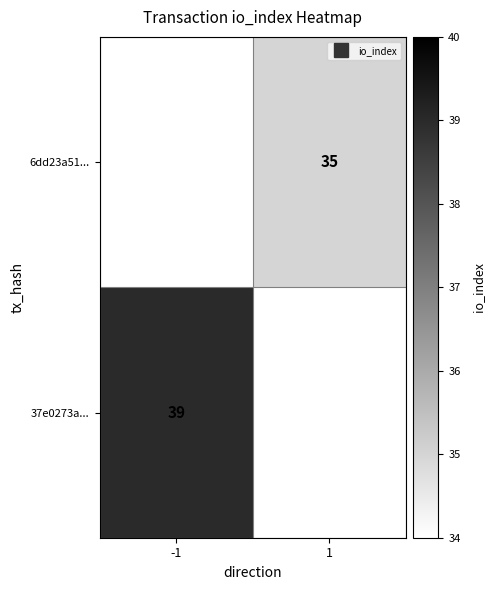

Count the number of data series in this chart.

2